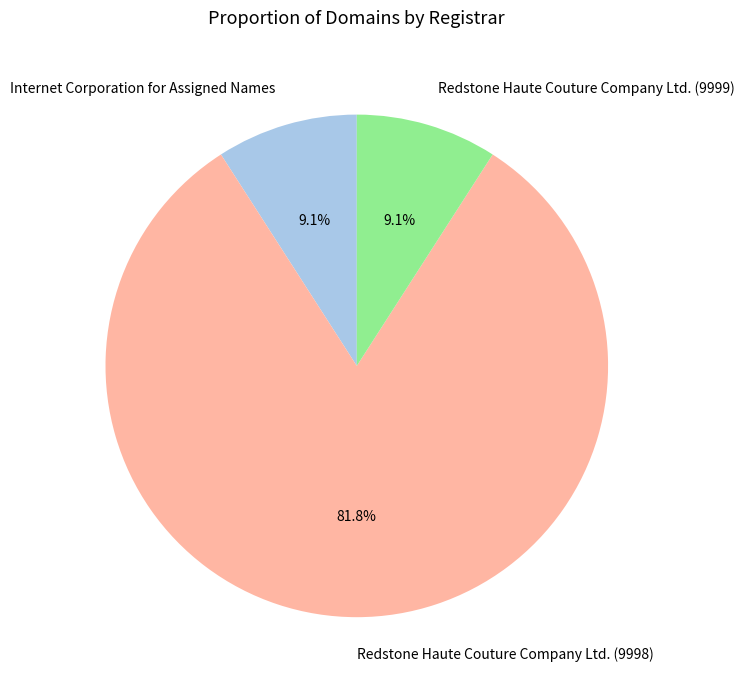

What percentage is the Internet Corporation for Assigned Names slice, to the nearest percent?

9%